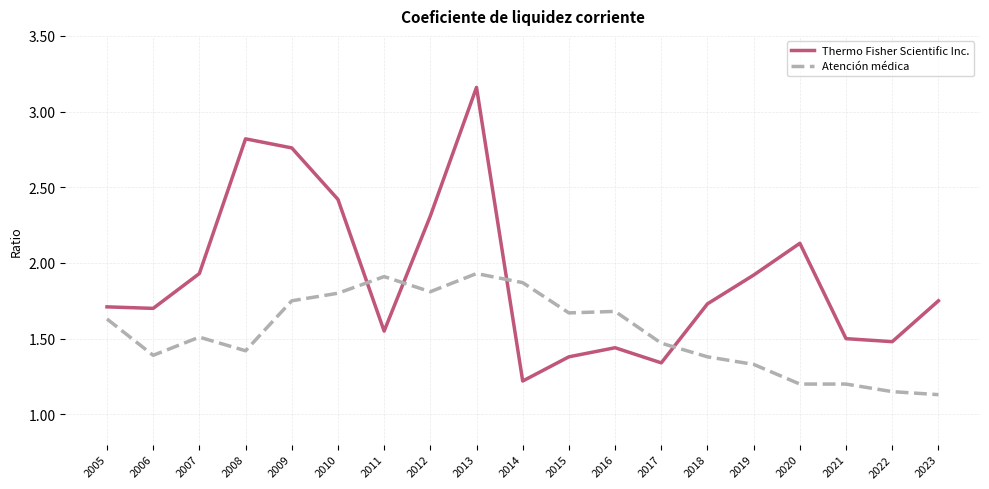

True or false: Thermo Fisher Scientific Inc. has more than 0 interior local peaks.

True